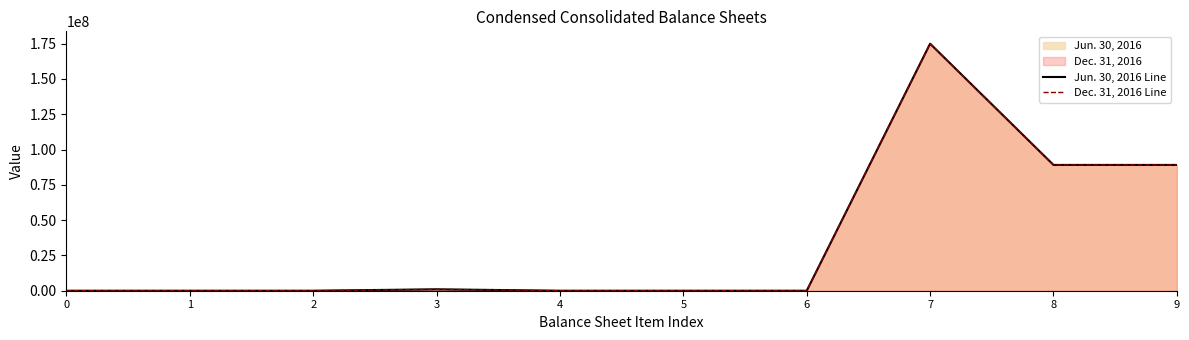

How many lines are shown in the chart?

2